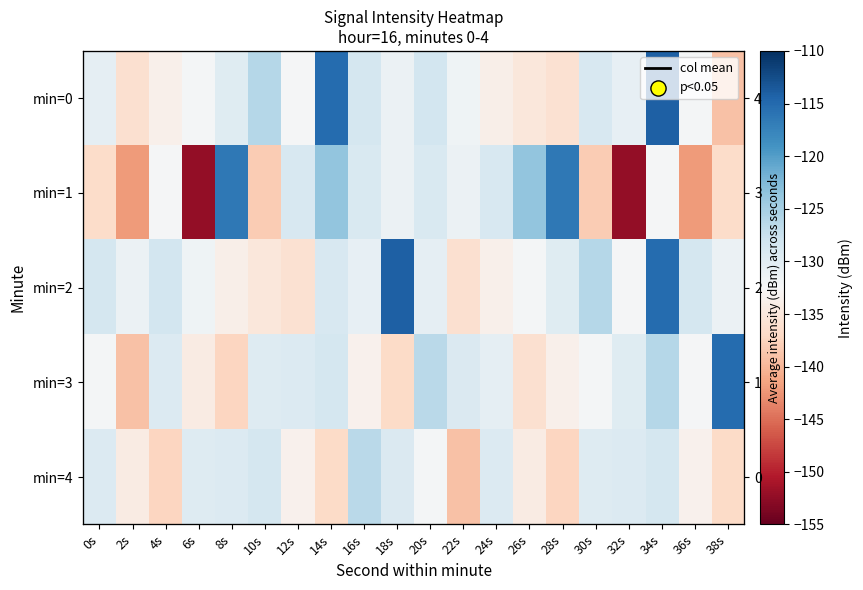

Between 34s and 22s, which is larger?

34s